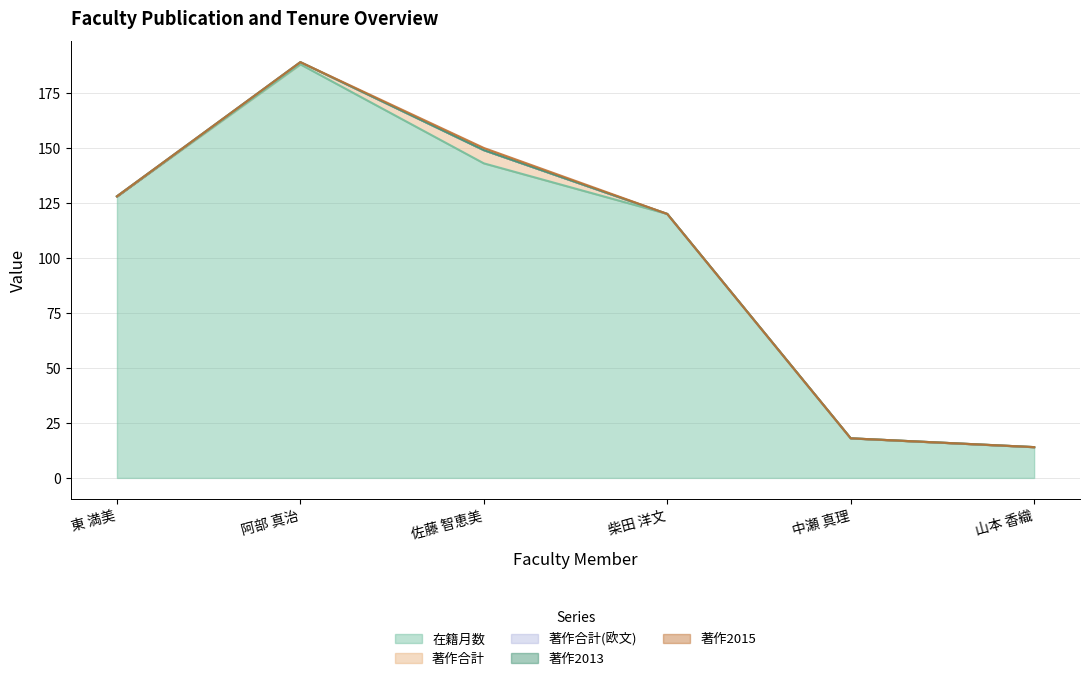

True or false: 著作合計 has more than 1 interior local peaks.

False